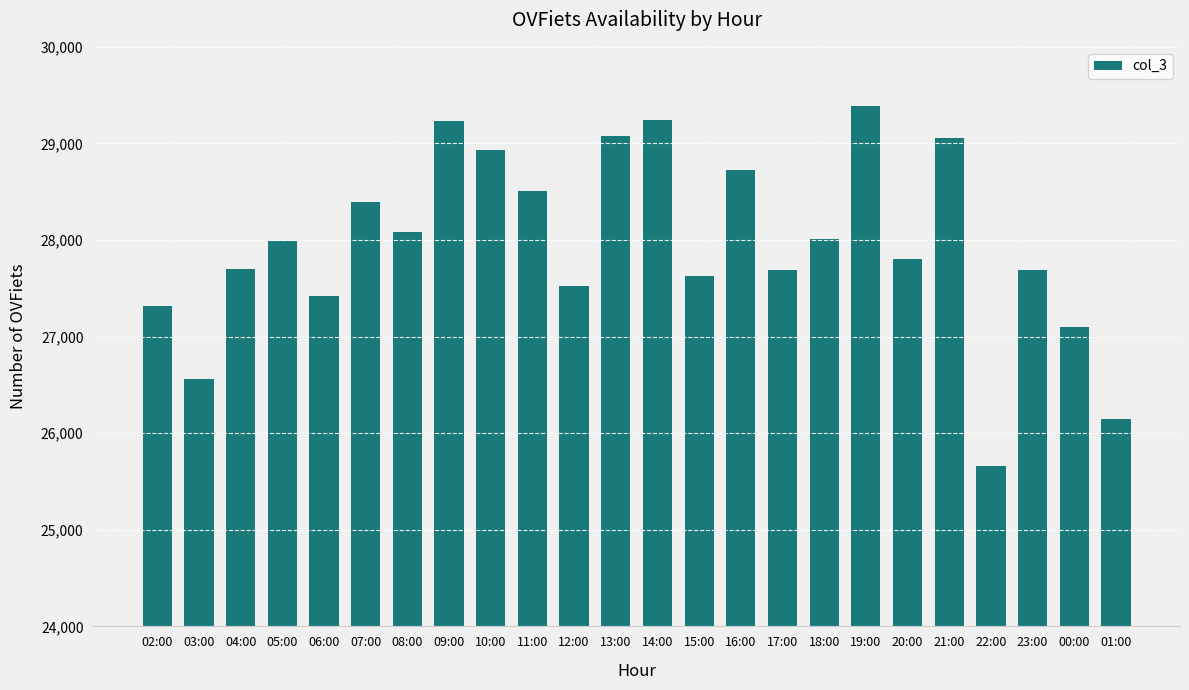

What is the smallest value displayed?

25663